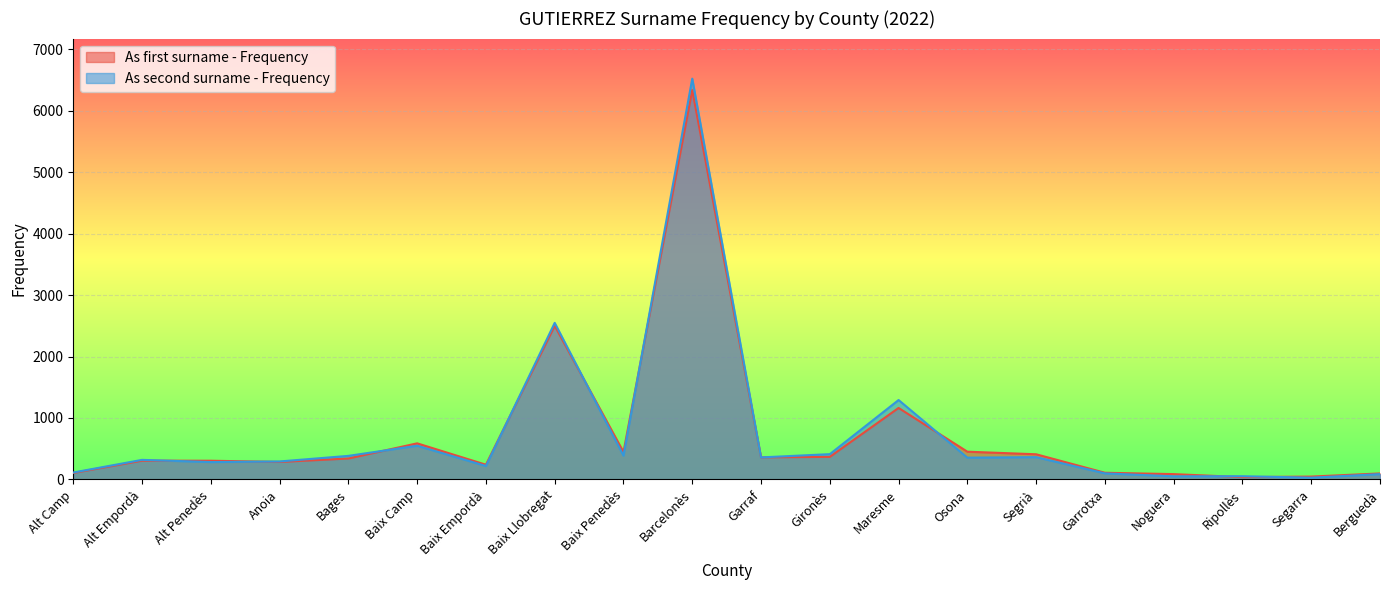

What is the sum of all As second surname - Frequency values?

14702